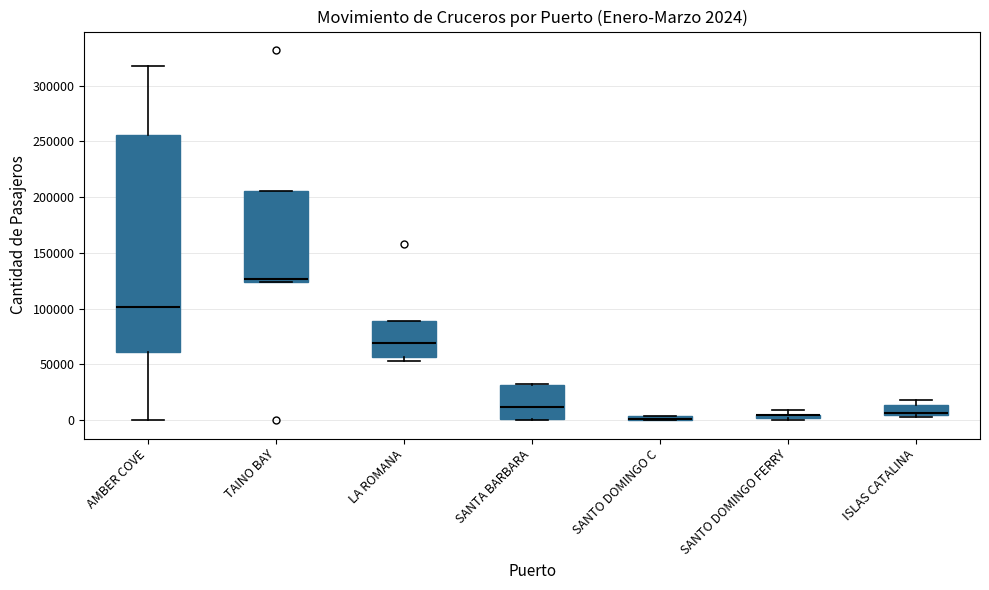

Comparing the boxes themselves (not the whiskers), which one is the tallest?

AMBER COVE